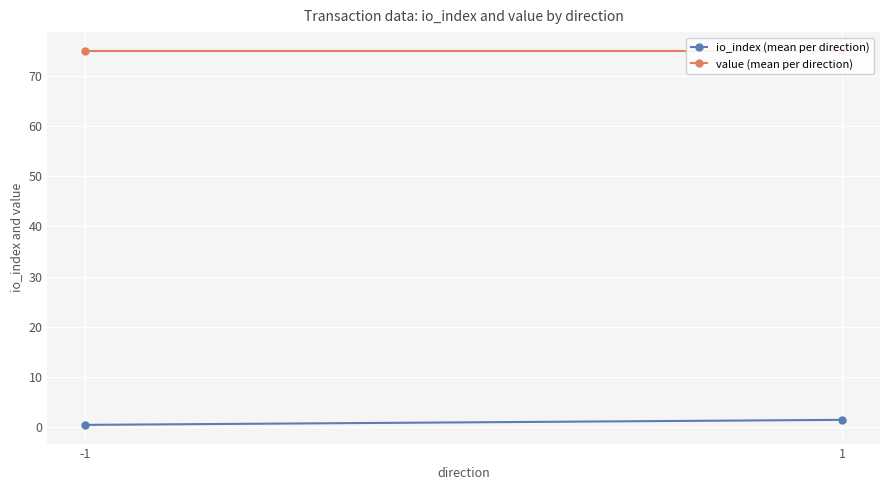

What is the spread (max minus min) of values at 1?

73.5